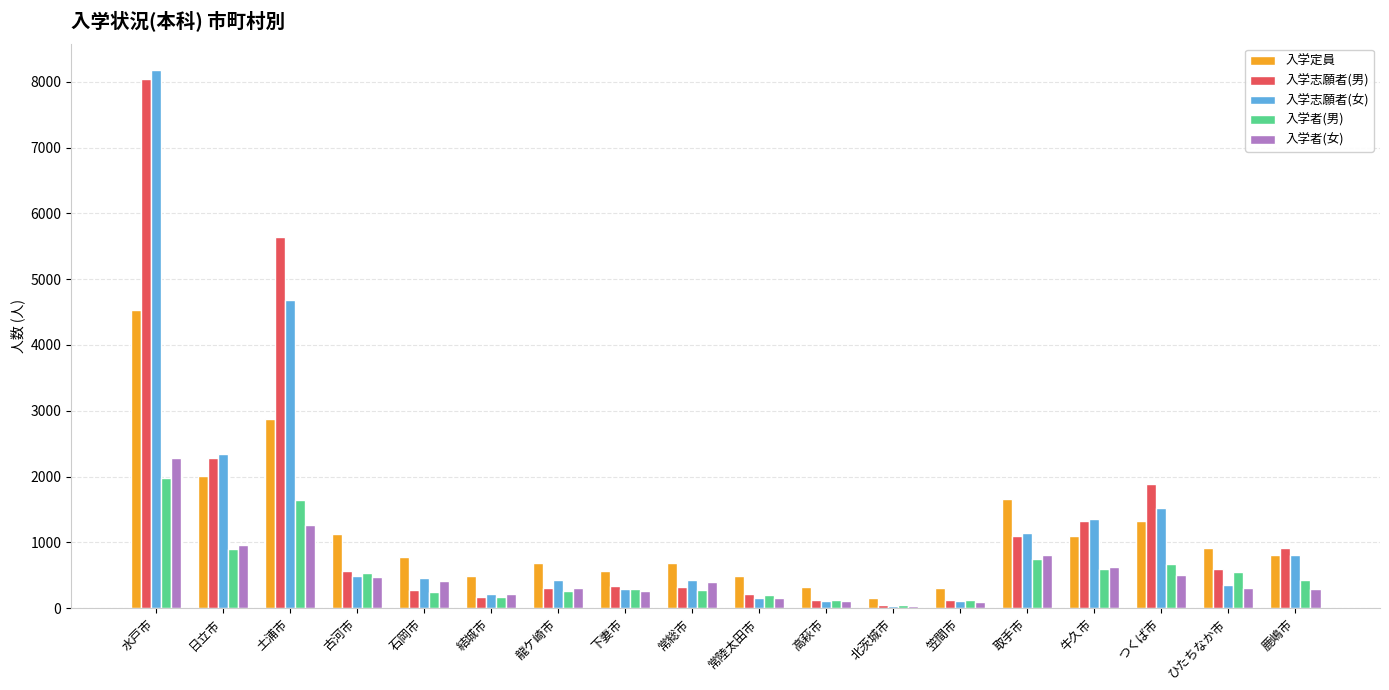

Is the value of 入学定員 at 常総市 greater than the value of 入学者(男) at 土浦市?

No